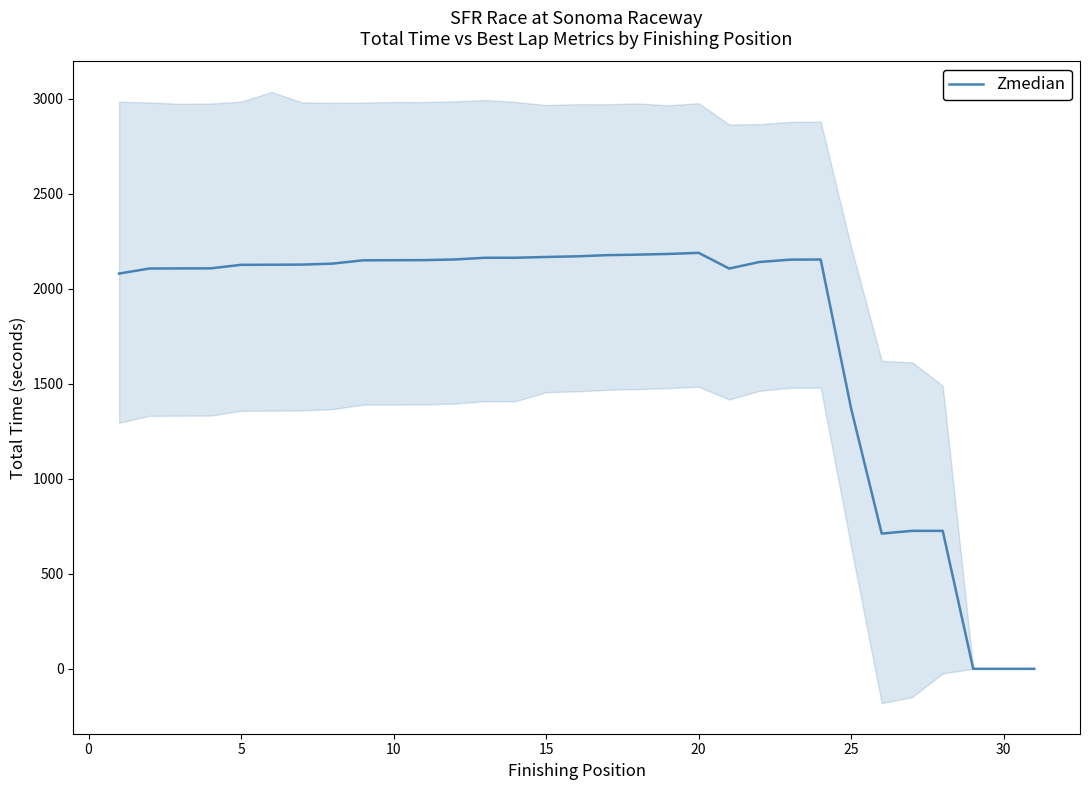

The value of Zmedian at 30 is -1058.2. True or false?

False